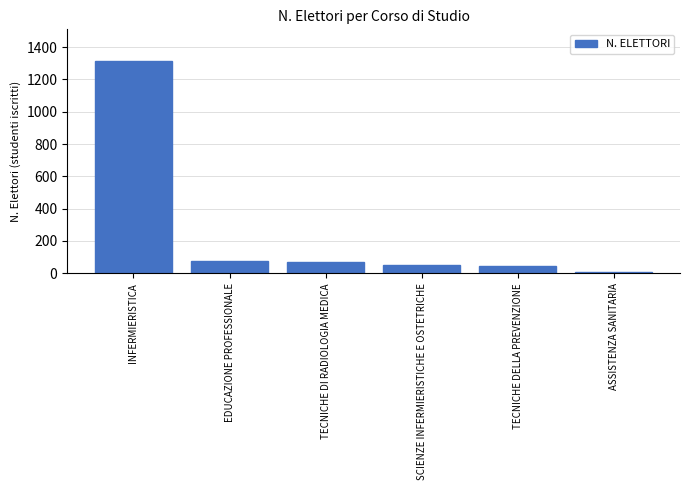

What is the label of the 4th bar from the right?

TECNICHE DI RADIOLOGIA MEDICA